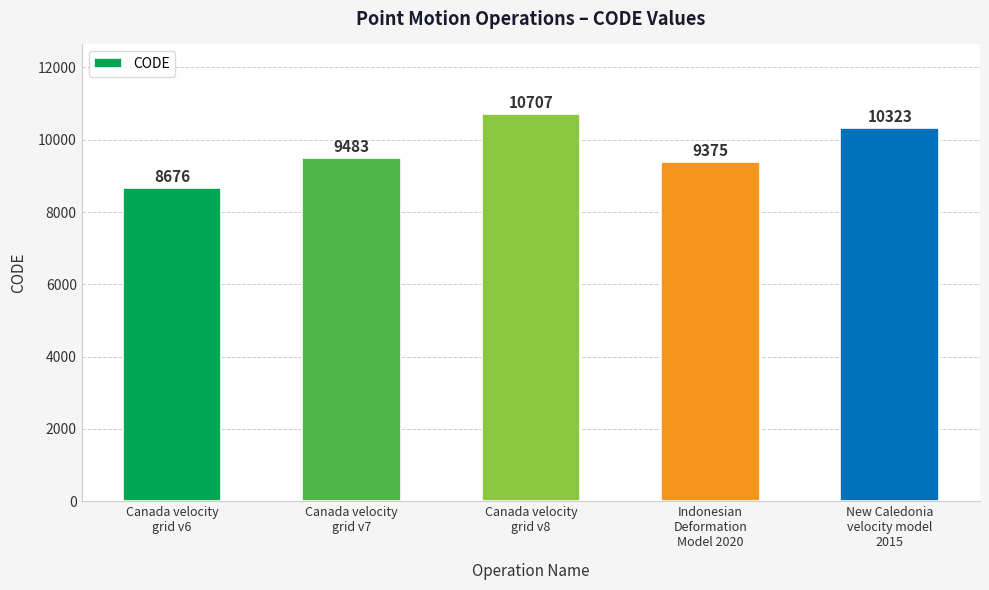

What is the value of the 5th bar from the left?

10323